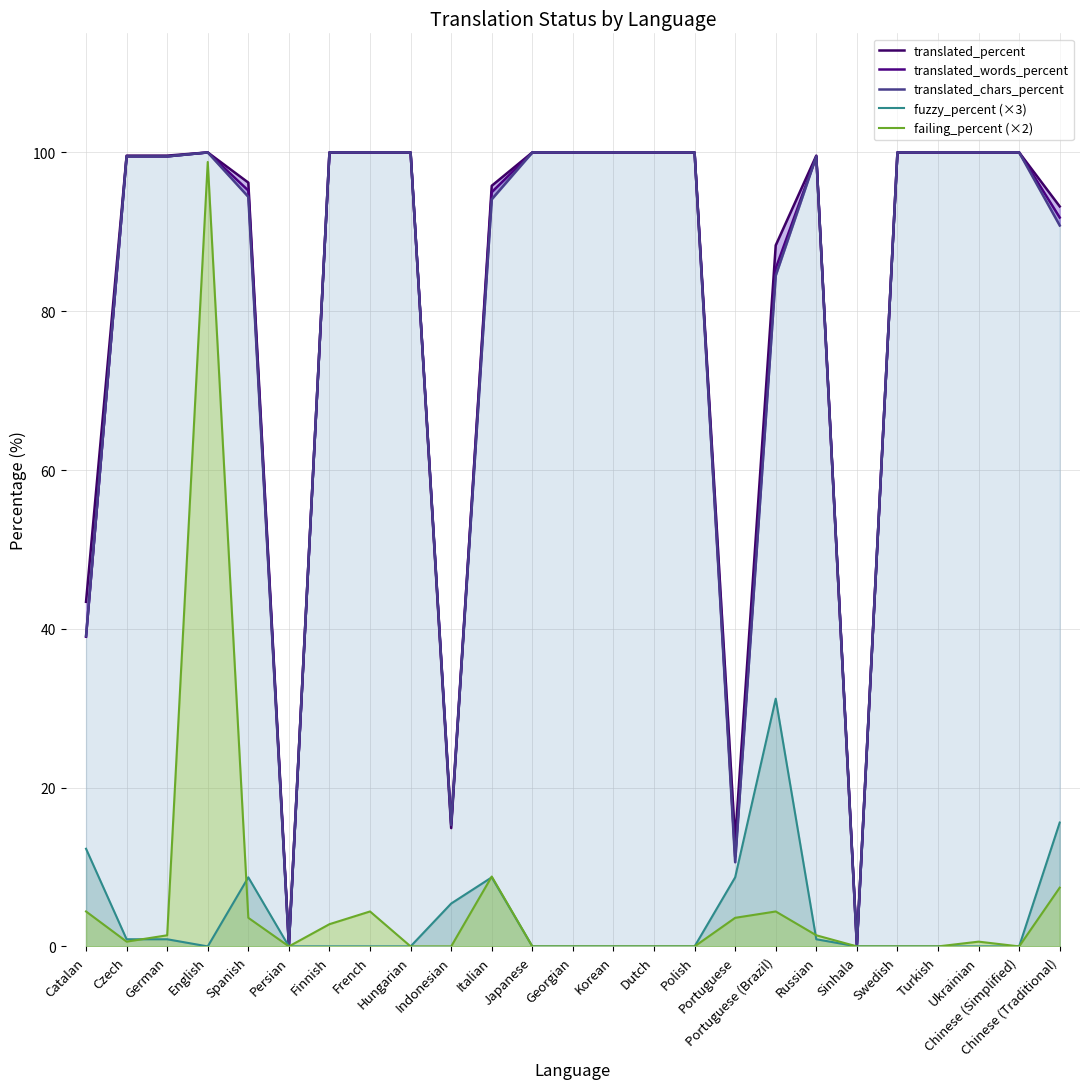

What are all the series names shown in the legend?

translated_percent, translated_words_percent, translated_chars_percent, fuzzy_percent (×3), failing_percent (×2)